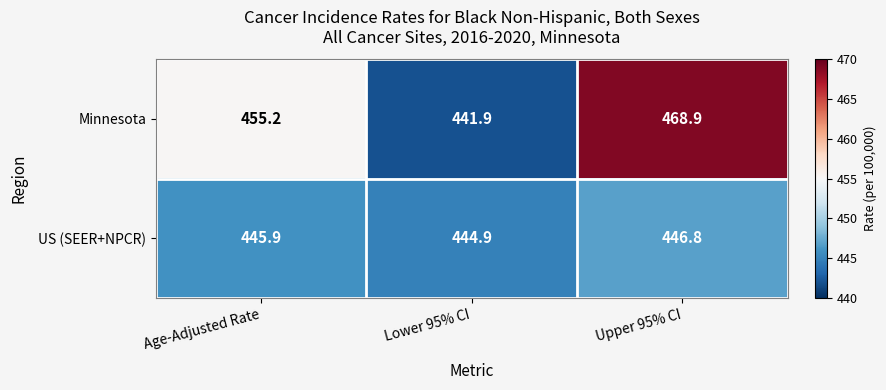

At which category is the sum across all series the highest?

Upper 95% CI